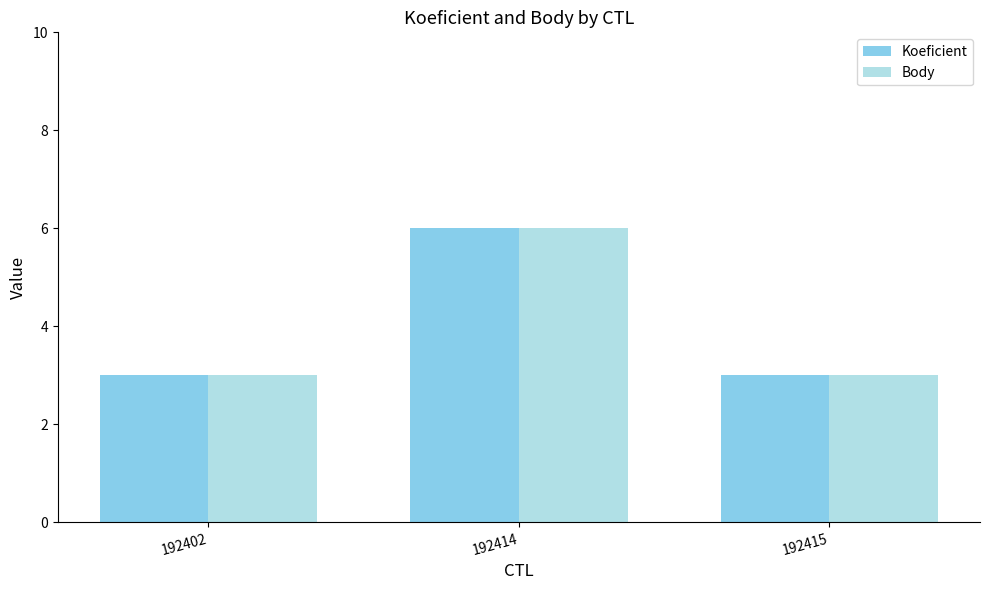

What is the difference between the maximum and minimum values in the Body series?

3